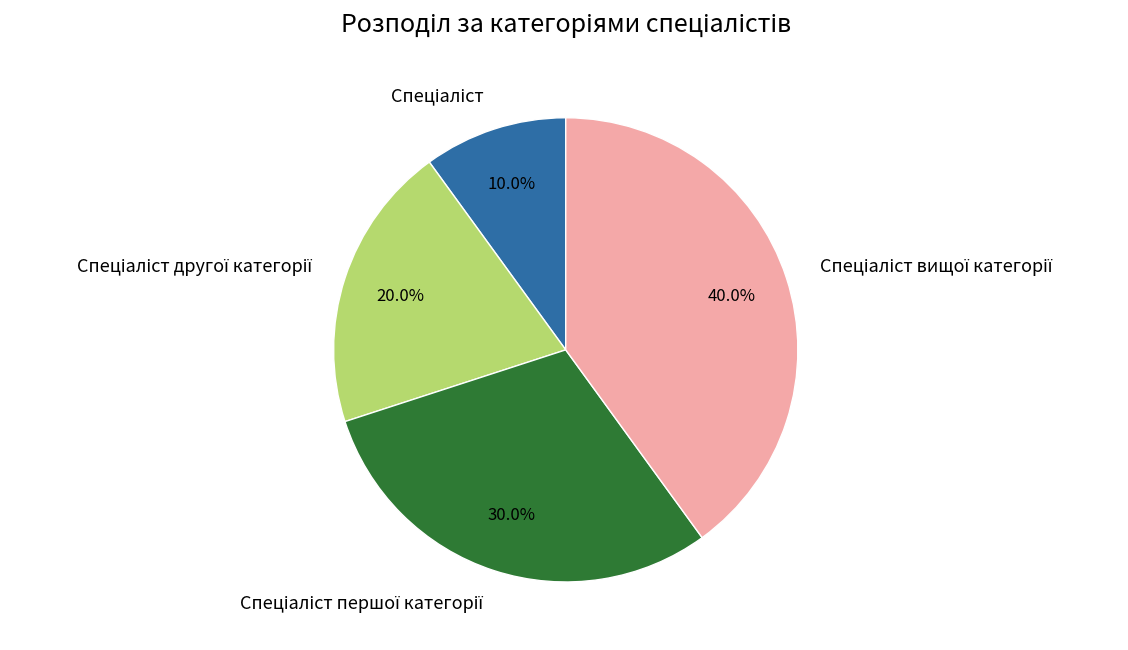

Is there a majority slice in this chart?

No